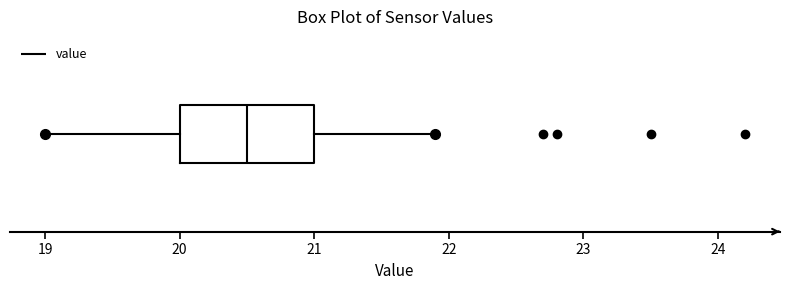

Transcribe this box plot: give where the median line is, the range the box spans, and where the two whiskers end, as read against the x-axis. The values are not printed on the chart, so give them approximately, as read against the axis.

median 20.5, box 20.0 to 21.0, whiskers 19.0 to 21.9